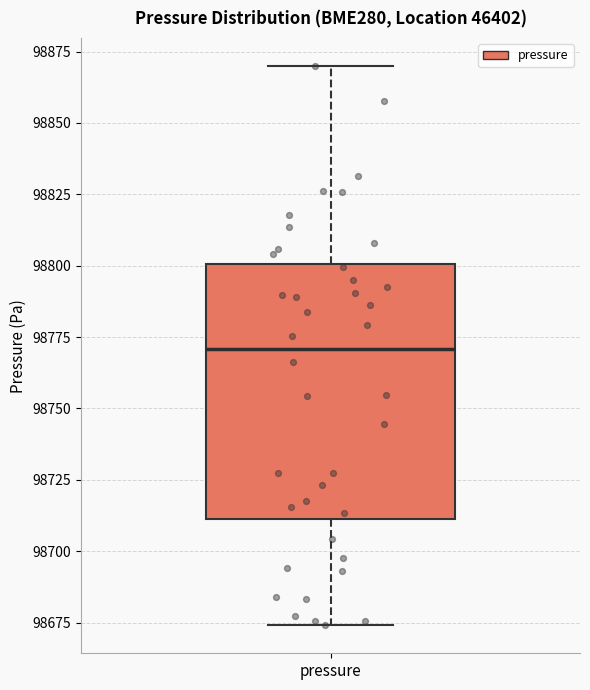

Where is the upper edge of the box for pressure on the y-axis? The values are not printed on the chart, so give them approximately, as read against the axis.

98800